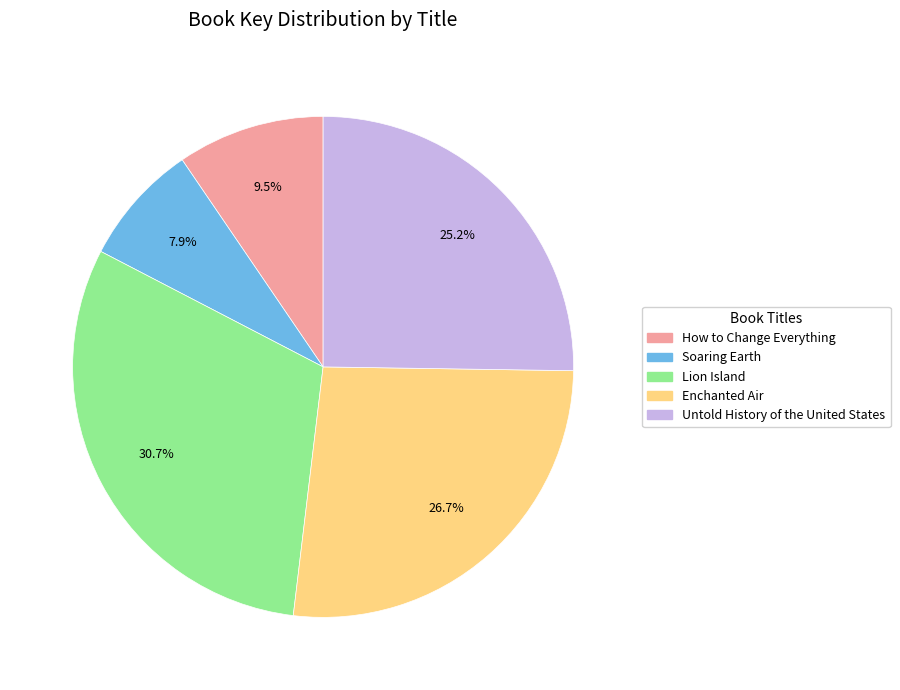

To the nearest percent, what portion does Enchanted Air represent?

27%